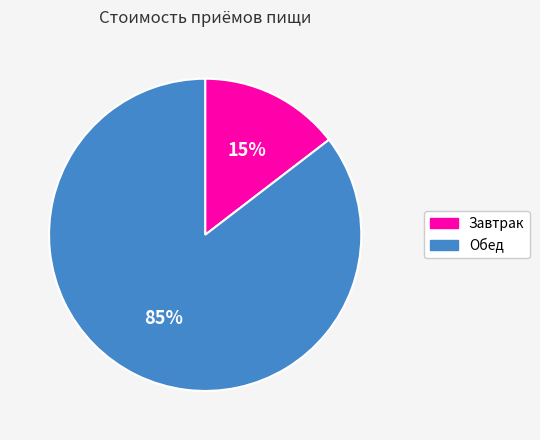

True or false: Завтрак accounts for 15% of the total.

True